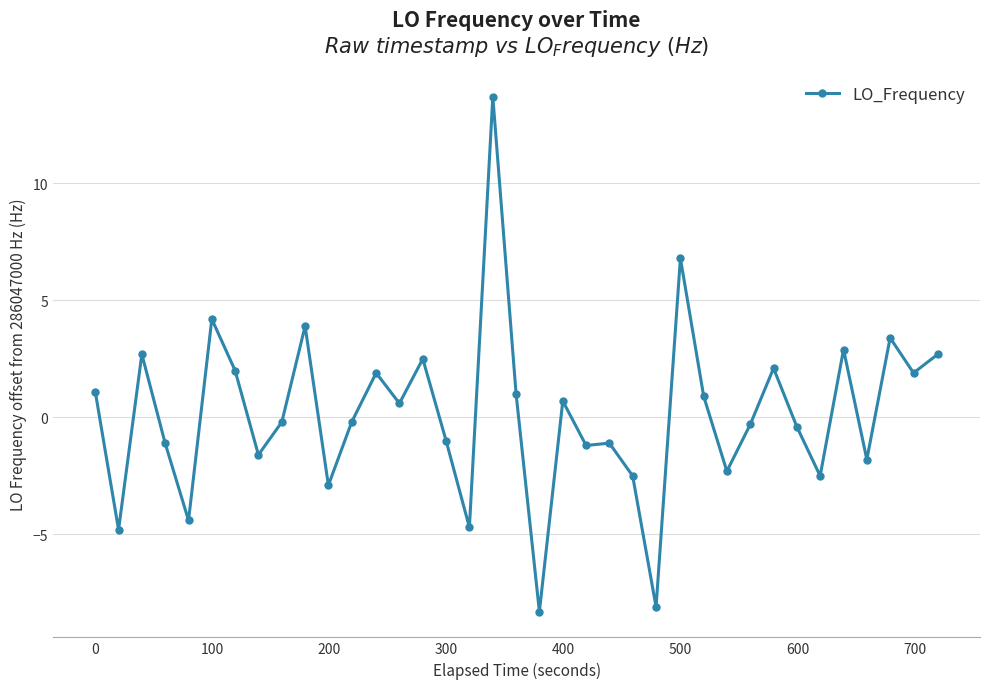

Reading right to left, extract all data points from this chart.

2.7	1.9	3.4	-1.8	2.9	-2.5	-0.4	2.1	-0.3	-2.3	0.9	6.8	-8.1	-2.5	-1.1	-1.2	0.7	-8.3	1.0	13.7	-4.7	-1.0	2.5	0.6	1.9	-0.2	-2.9	3.9	-0.2	-1.6	2.0	4.2	-4.4	-1.1	2.7	-4.8	1.1